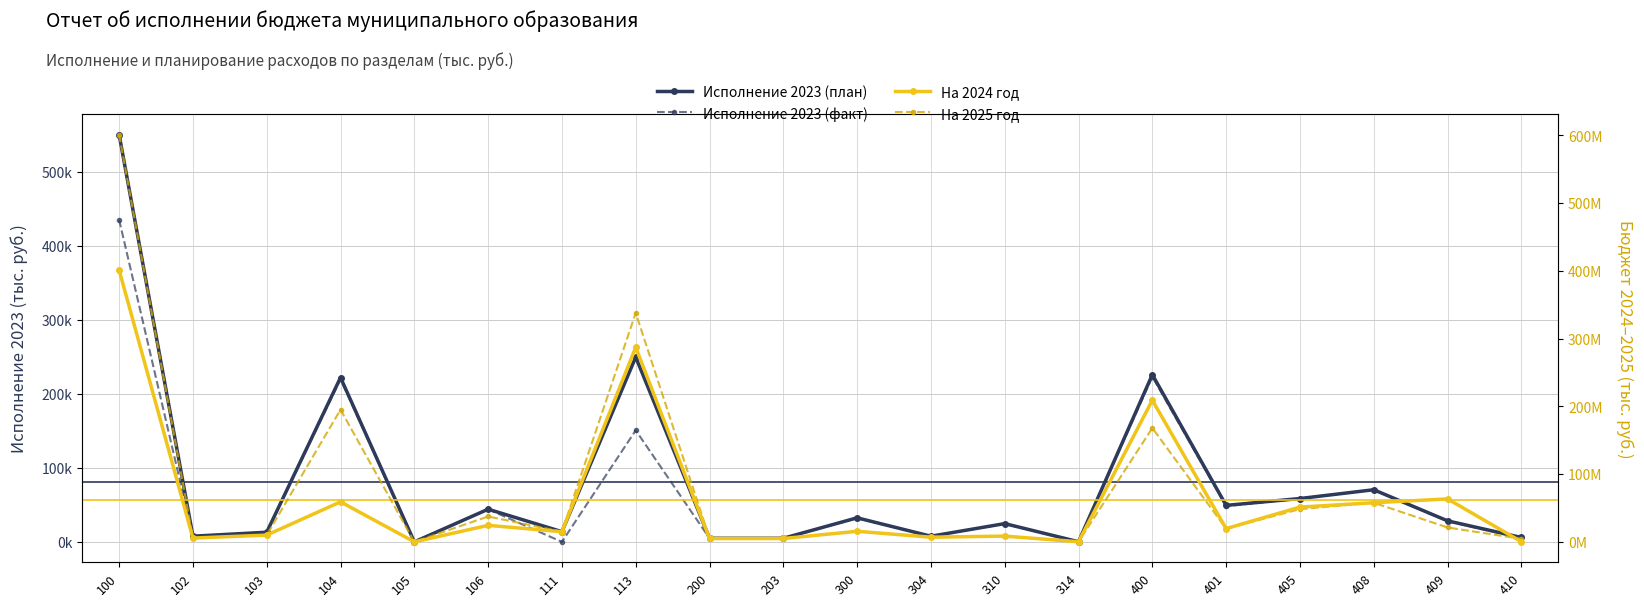

Reading left to right, transcribe all the data shown in this chart.

Исполнение 2023 (план): 100=550468.8	102=7684.2	103=13037.9	104=222095.1	105=1.4	106=44142.9	111=13791.5	113=249715.8	200=4861.0	203=4861.0	300=32511.5	304=7644.0	310=24688.9	314=178.6	400=225999.5	401=49320.9	405=58579.0	408=70456.1	409=28444.9	410=5949.7
Исполнение 2023 (факт): 100=435369.5	102=7634.8	103=12957.4	104=219943.2	105=1.4	106=44049.7	111=0.0	113=150783.0	200=4861.0	203=4861.0	300=32074.9	304=7644.0	310=24252.3	314=178.6	400=223265.5	401=48244.6	405=58577.3	408=70456.1	409=28090.8	410=4652.9
На 2024 год: 100=401145349.6	102=5616000.0	103=10002000.0	104=59067700.0	105=8600.0	106=24384155.6	111=15000000.0	113=287066894.0	200=4979700.0	203=4979700.0	300=15593100.0	304=6910500.0	310=8504400.0	314=178200.0	400=209024300.0	401=19565400.0	405=51286500.0	408=57776500.0	409=63388300.0	410=340000.0
На 2025 год: 100=600956900.0	102=5616000.0	103=10002000.0	104=195087700.0	105=900.0	106=37462500.0	111=15000000.0	113=337787800.0	200=5161100.0	203=5161100.0	300=15798900.0	304=7116400.0	310=8504400.0	314=178100.0	400=167957000.0	401=19565400.0	405=48330200.0	408=57776500.0	409=21226600.0	410=4480000.0